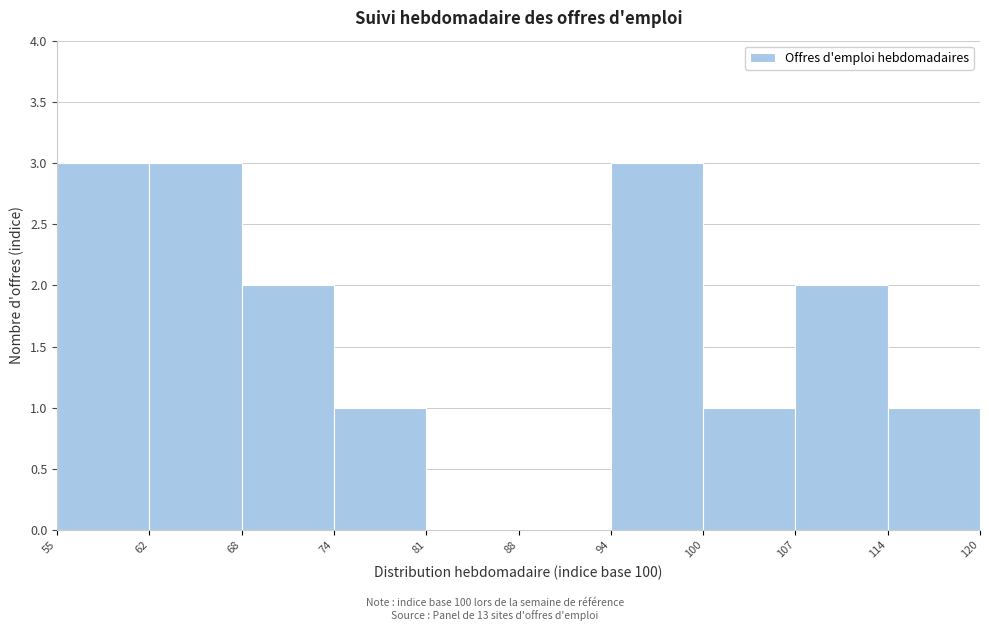

How tall is the bar that spans 100 to 107 on the x-axis? The values are not printed on the chart, so give them approximately, as read against the axis.

1